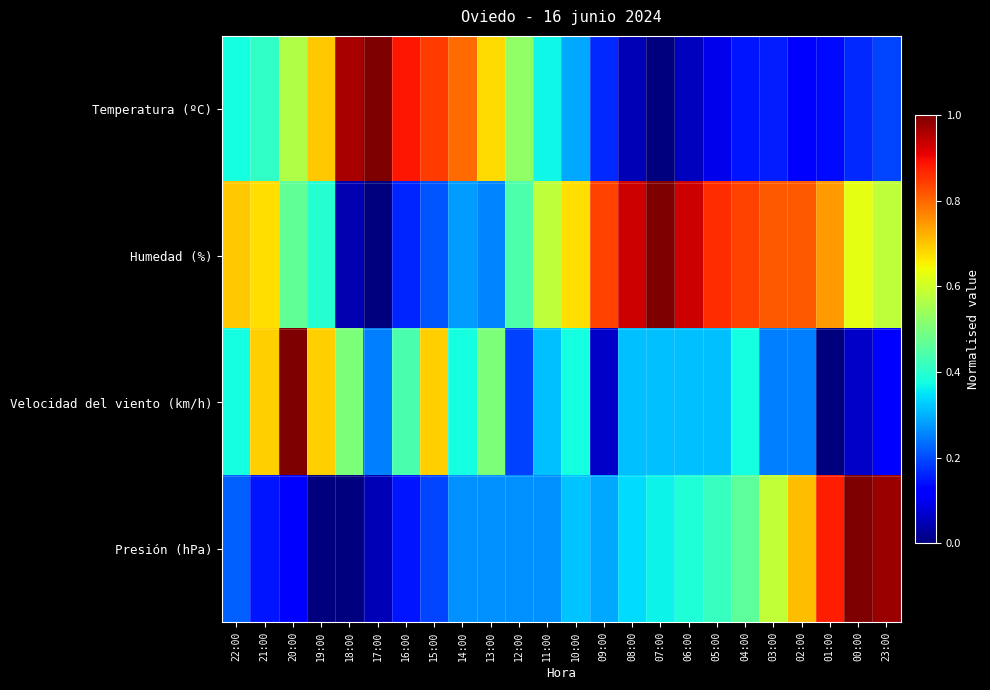

Reading left to right, what are all the values shown in this chart?

Temperatura (ºC): 22:00=0.4	21:00=0.4	20:00=0.6	19:00=0.7	18:00=1.0	17:00=1.0	16:00=0.9	15:00=0.8	14:00=0.8	13:00=0.7	12:00=0.5	11:00=0.4	10:00=0.3	09:00=0.2	08:00=0.0	07:00=0.0	06:00=0.1	05:00=0.1	04:00=0.1	03:00=0.2	02:00=0.1	01:00=0.1	00:00=0.2	23:00=0.2
Humedad (%): 22:00=0.7	21:00=0.7	20:00=0.5	19:00=0.4	18:00=0.0	17:00=0.0	16:00=0.2	15:00=0.2	14:00=0.3	13:00=0.3	12:00=0.4	11:00=0.6	10:00=0.7	09:00=0.8	08:00=0.9	07:00=1.0	06:00=0.9	05:00=0.9	04:00=0.8	03:00=0.8	02:00=0.8	01:00=0.7	00:00=0.6	23:00=0.6
Velocidad del viento (km/h): 22:00=0.4	21:00=0.7	20:00=1.0	19:00=0.7	18:00=0.5	17:00=0.2	16:00=0.4	15:00=0.7	14:00=0.4	13:00=0.5	12:00=0.2	11:00=0.3	10:00=0.4	09:00=0.1	08:00=0.3	07:00=0.3	06:00=0.3	05:00=0.3	04:00=0.4	03:00=0.2	02:00=0.2	01:00=0.0	00:00=0.1	23:00=0.1
Presión (hPa): 22:00=0.2	21:00=0.1	20:00=0.1	19:00=0.0	18:00=0.0	17:00=0.0	16:00=0.1	15:00=0.2	14:00=0.3	13:00=0.3	12:00=0.3	11:00=0.3	10:00=0.3	09:00=0.3	08:00=0.3	07:00=0.4	06:00=0.4	05:00=0.4	04:00=0.5	03:00=0.6	02:00=0.7	01:00=0.9	00:00=1.0	23:00=1.0